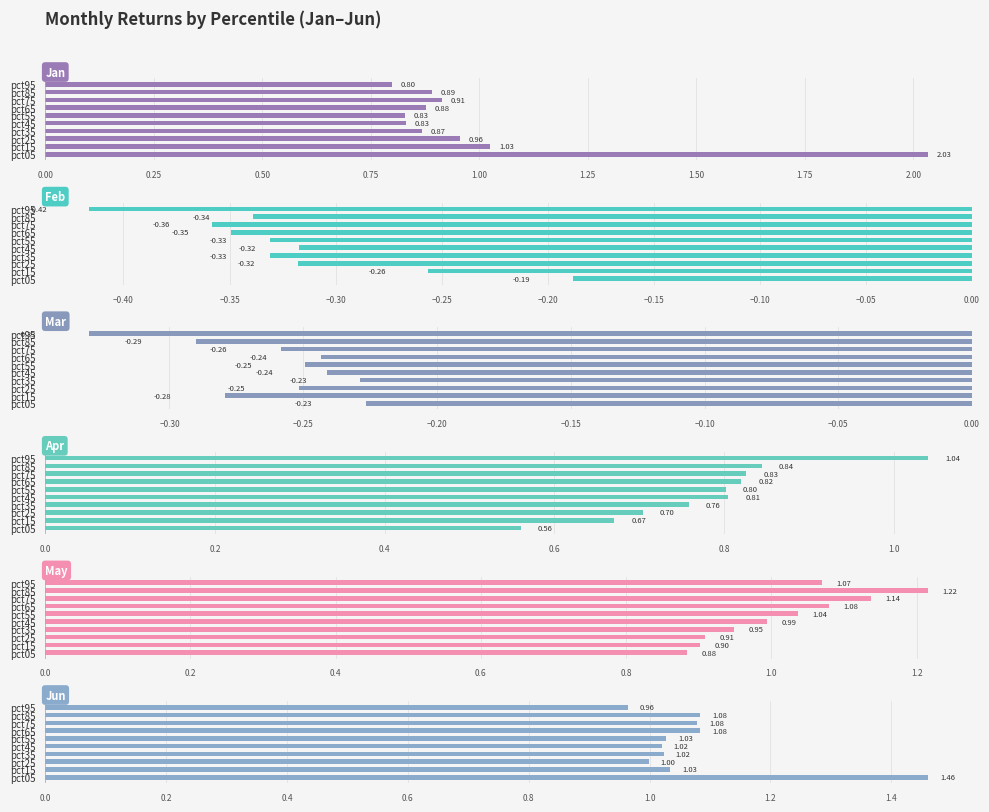

What is the minimum value for Jun?

1.0